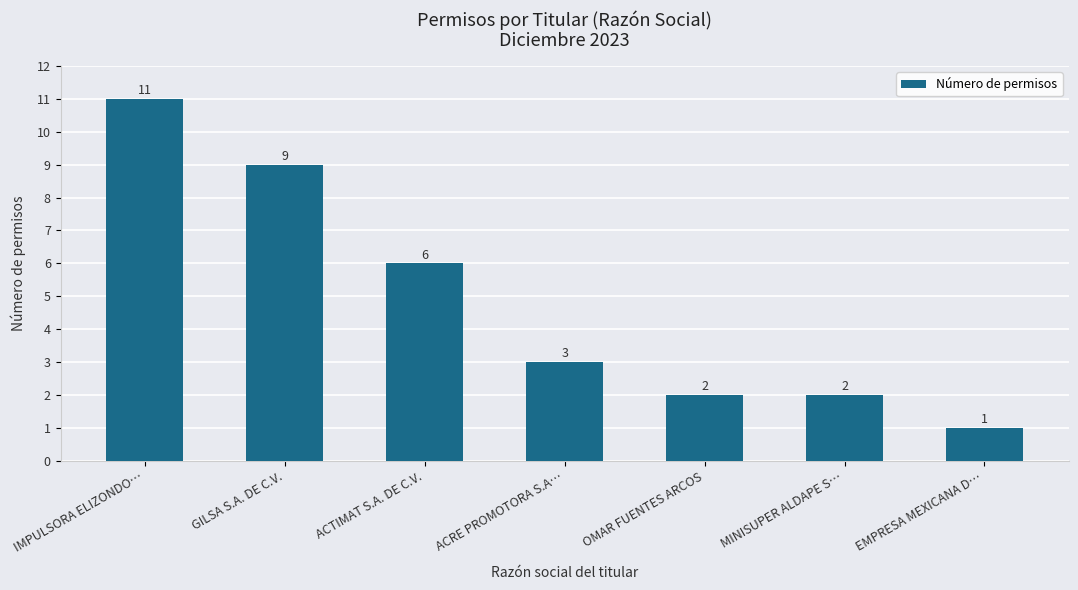

Which category has the lowest value across all series?

EMPRESA MEXICANA D…